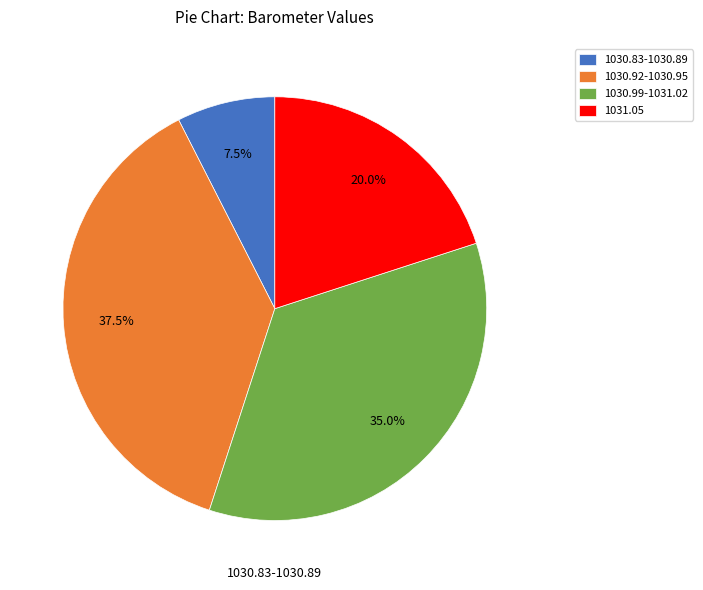

Is there a majority slice in this chart?

No